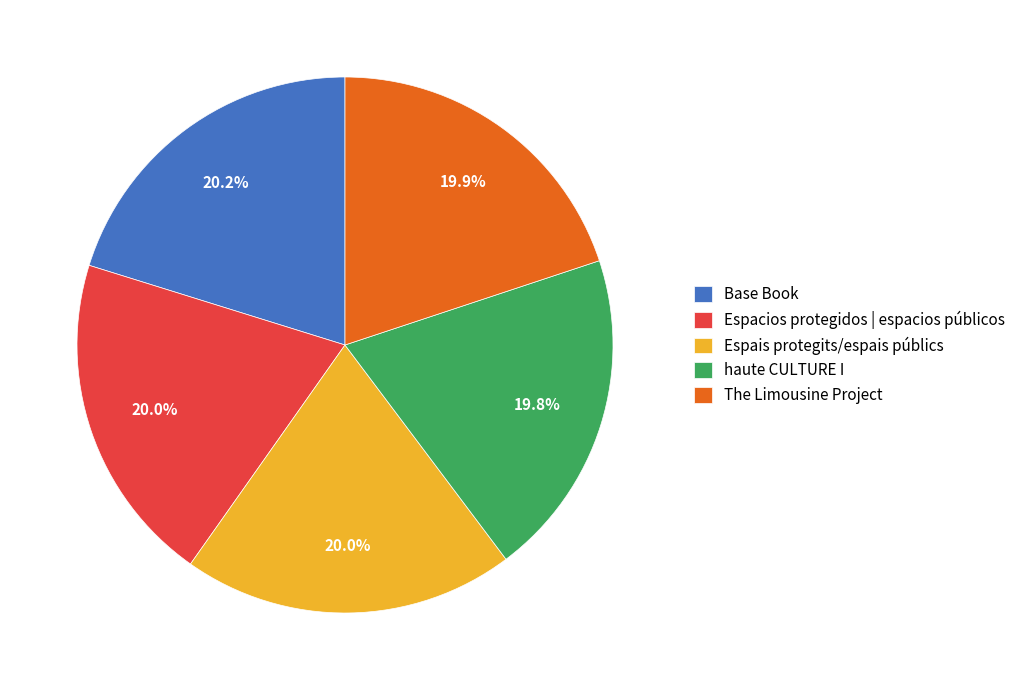

To the nearest percent, what percentage of the pie is Espacios protegidos | espacios públicos?

20%